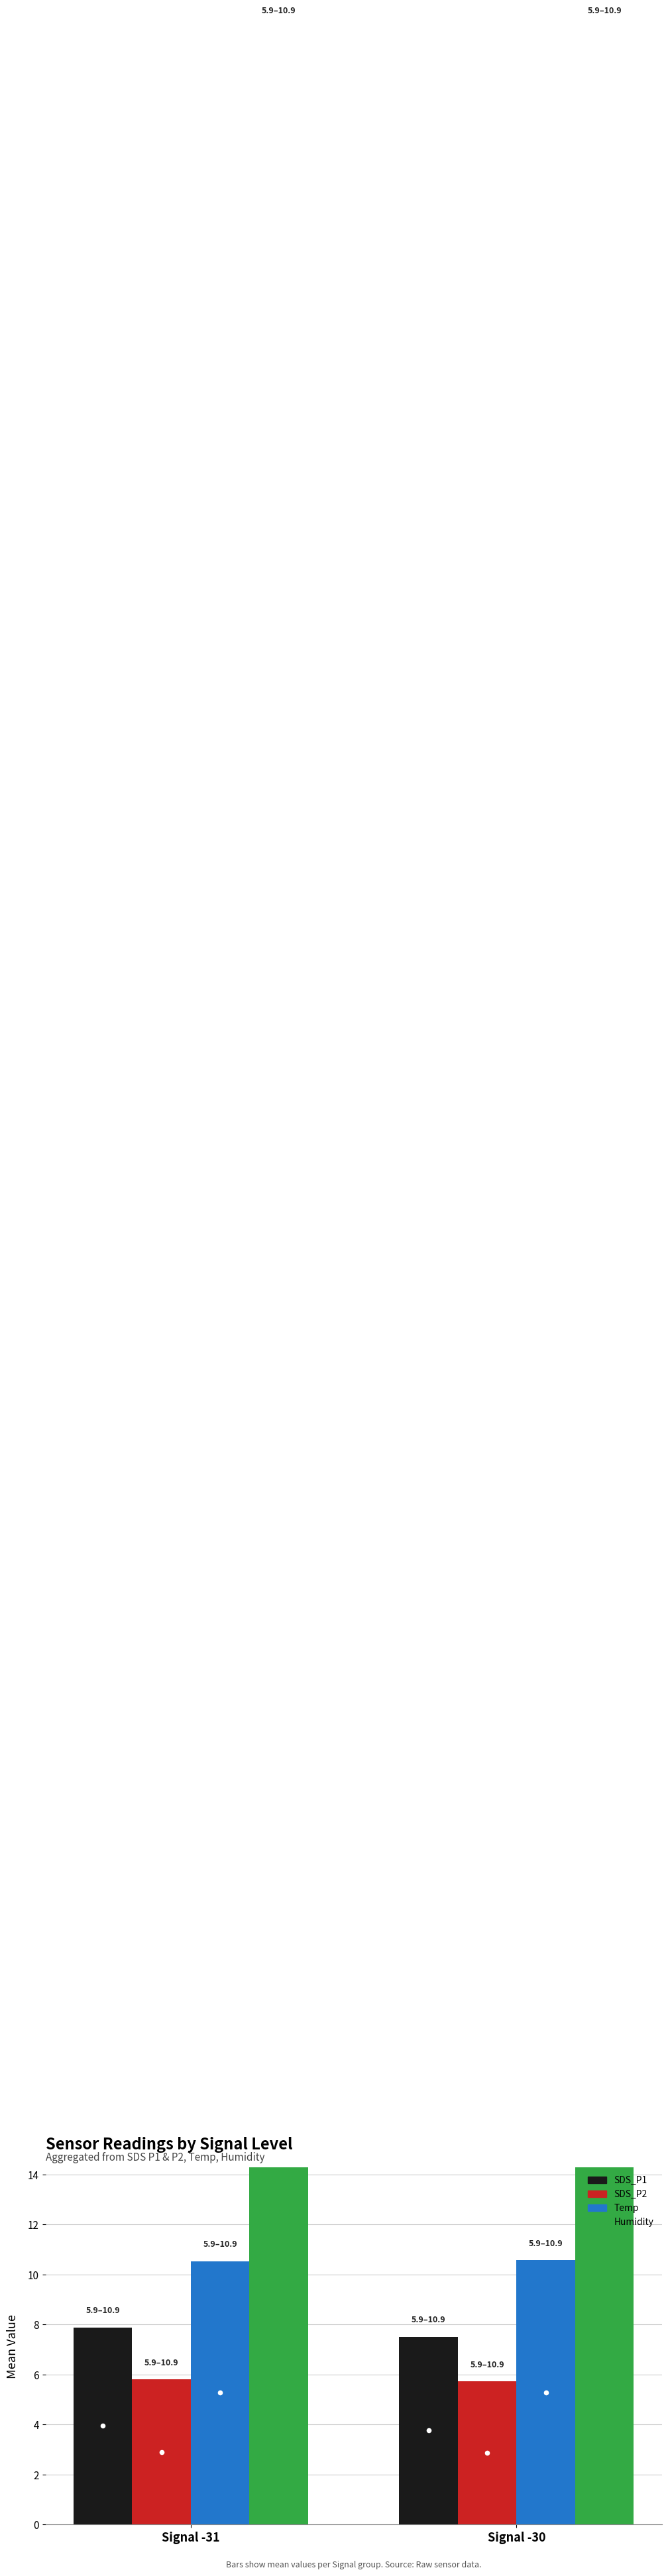

The SDS_P1 series shows 12.4 at Signal -30. True or false?

False